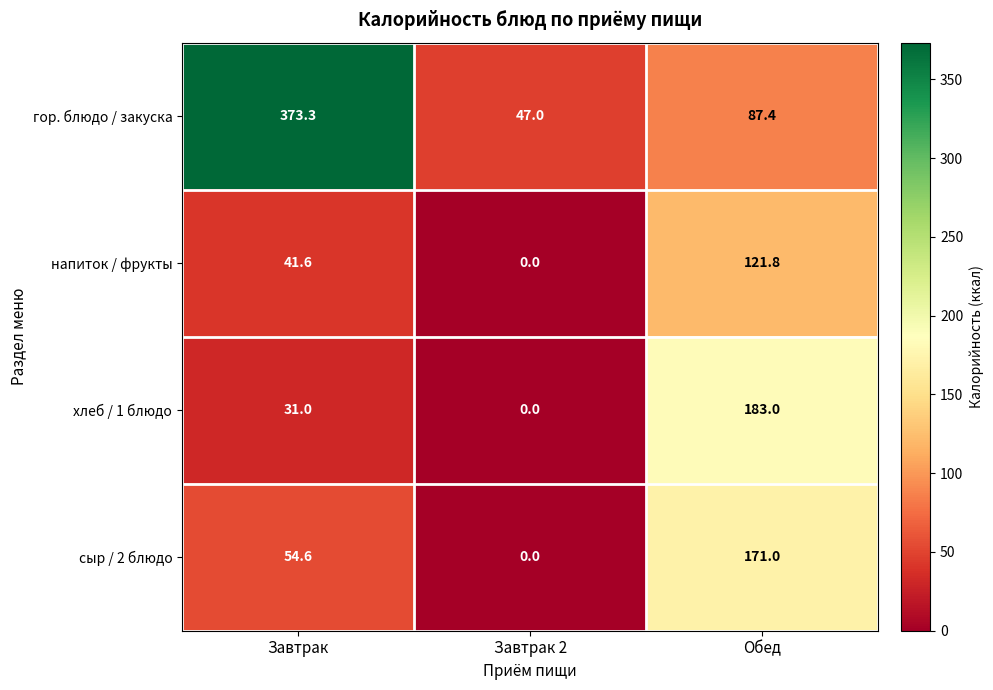

What is the sum of the сыр / 2 блюдо values at Завтрак 2 and Обед?

171.0